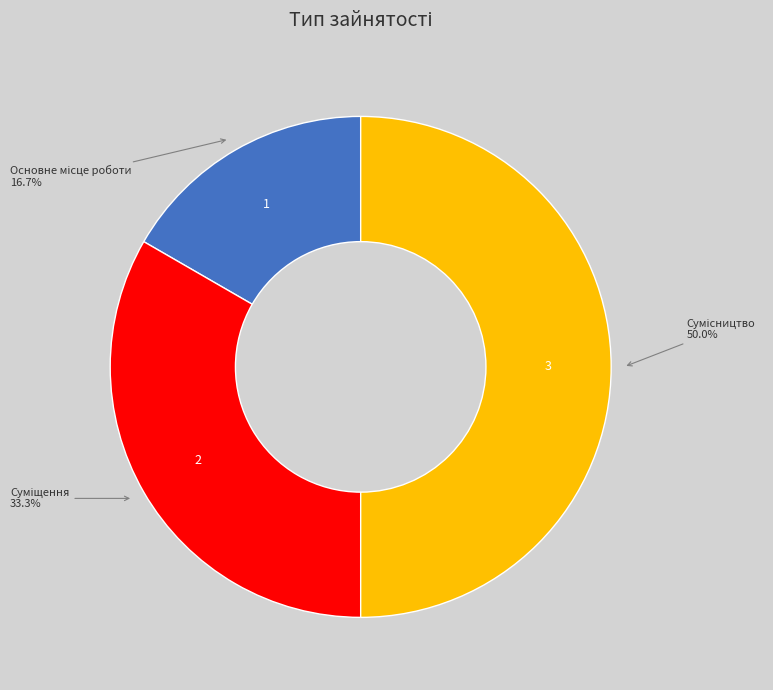

To the nearest percent, what is the combined percentage of Суміщення and Сумісництво?

83%